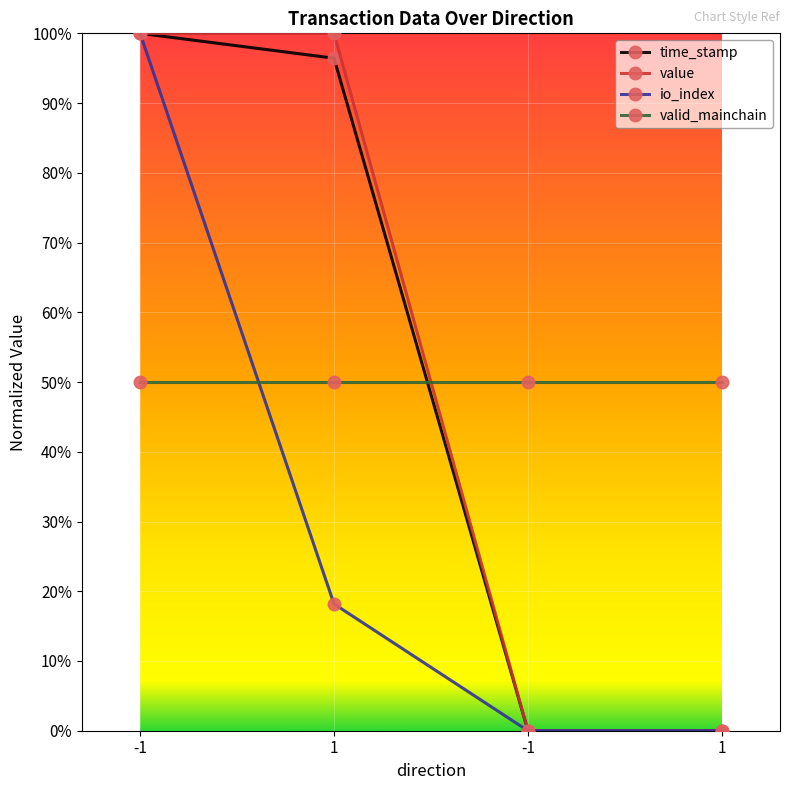

What is the total value across all series at 1?

2.1